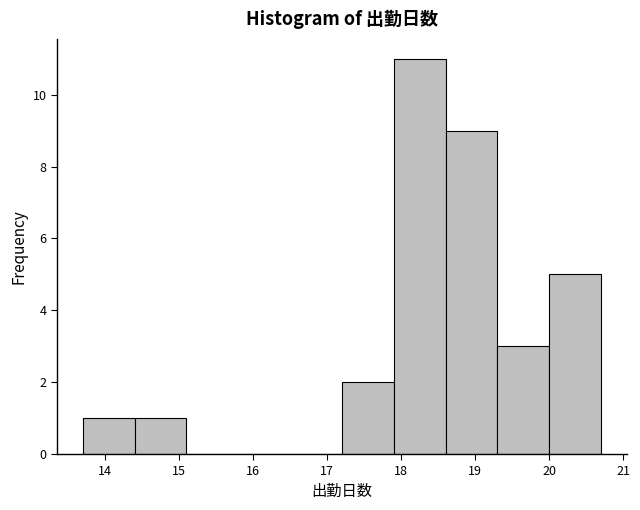

Reading left to right, list every bar in this chart as the range it spans on the x-axis followed by its height. The values are not printed on the chart, so give them approximately, as read against the axis.

13.7 to 14.4: 1
14.4 to 15.1: 1
15.1 to 15.8: 0
15.8 to 16.5: 0
16.5 to 17.2: 0
17.2 to 17.9: 2
17.9 to 18.6: 11
18.6 to 19.3: 9
19.3 to 20.0: 3
20.0 to 20.7: 5